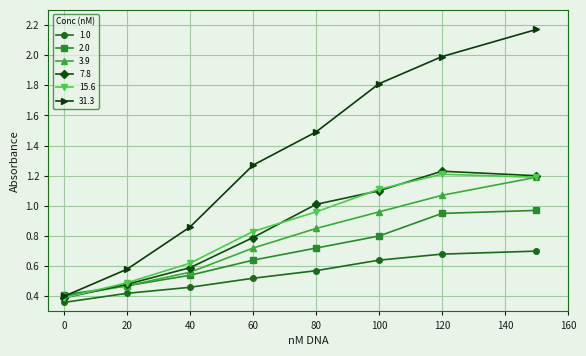

Which series has the widest spread of values?

31.3